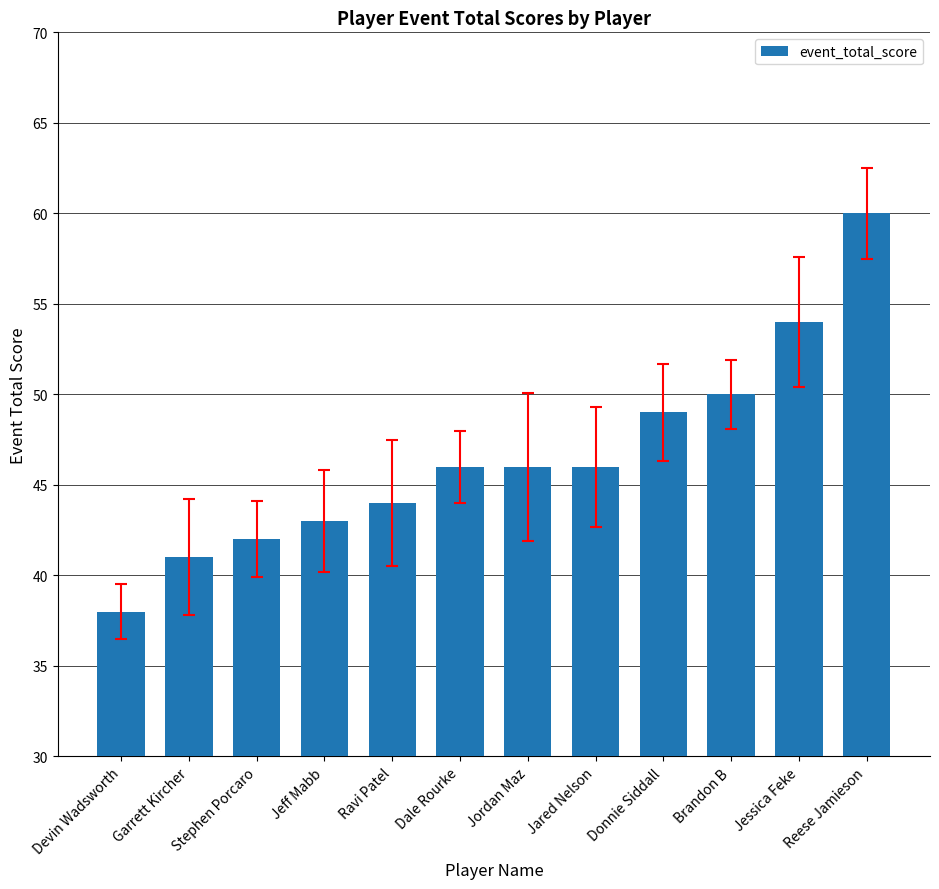

What is the maximum value shown in the chart?

60